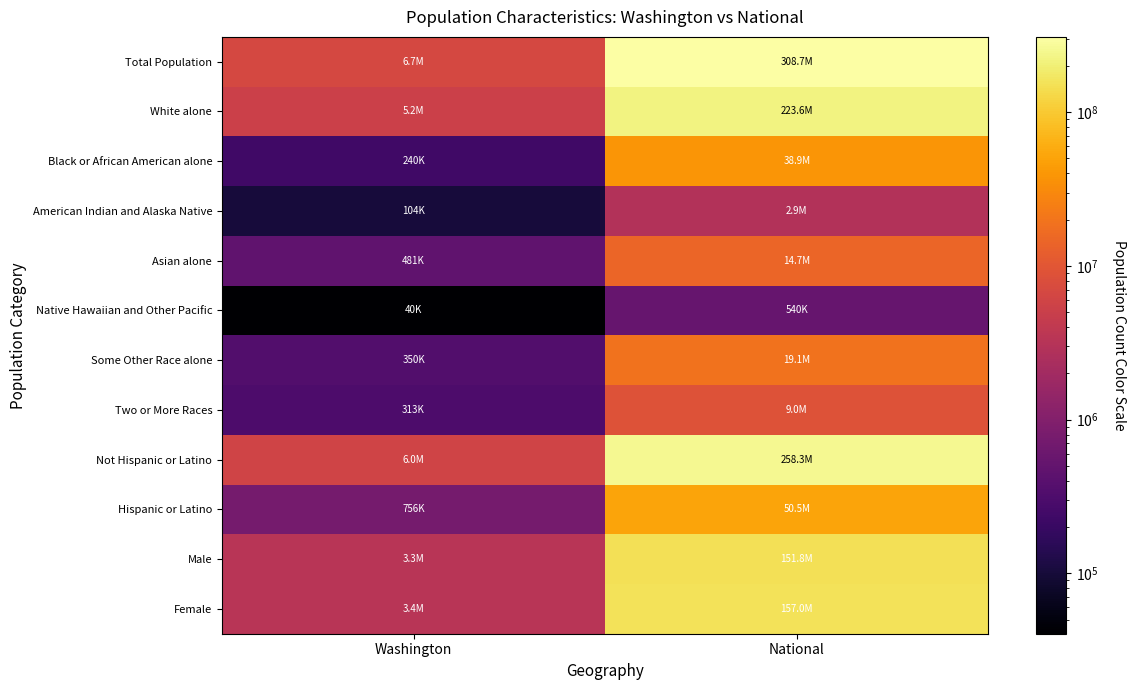

Reading left to right, extract all data points from this chart.

Total Population: Washington=6724540	National=308745538
White alone: Washington=5196362	National=223553265
Black or African American alone: Washington=240042	National=38929319
American Indian and Alaska Native: Washington=103869	National=2932248
Asian alone: Washington=481067	National=14674252
Native Hawaiian and Other Pacific: Washington=40475	National=540013
Some Other Race alone: Washington=349799	National=19107368
Two or More Races: Washington=312926	National=9009073
Not Hispanic or Latino: Washington=5968750	National=258267944
Hispanic or Latino: Washington=755790	National=50477594
Male: Washington=3349707	National=151781326
Female: Washington=3374833	National=156964212